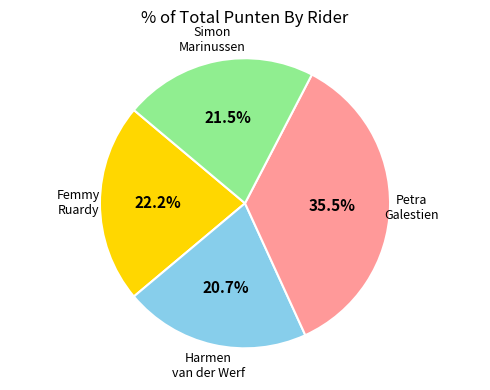

Does any single category account for the majority?

No